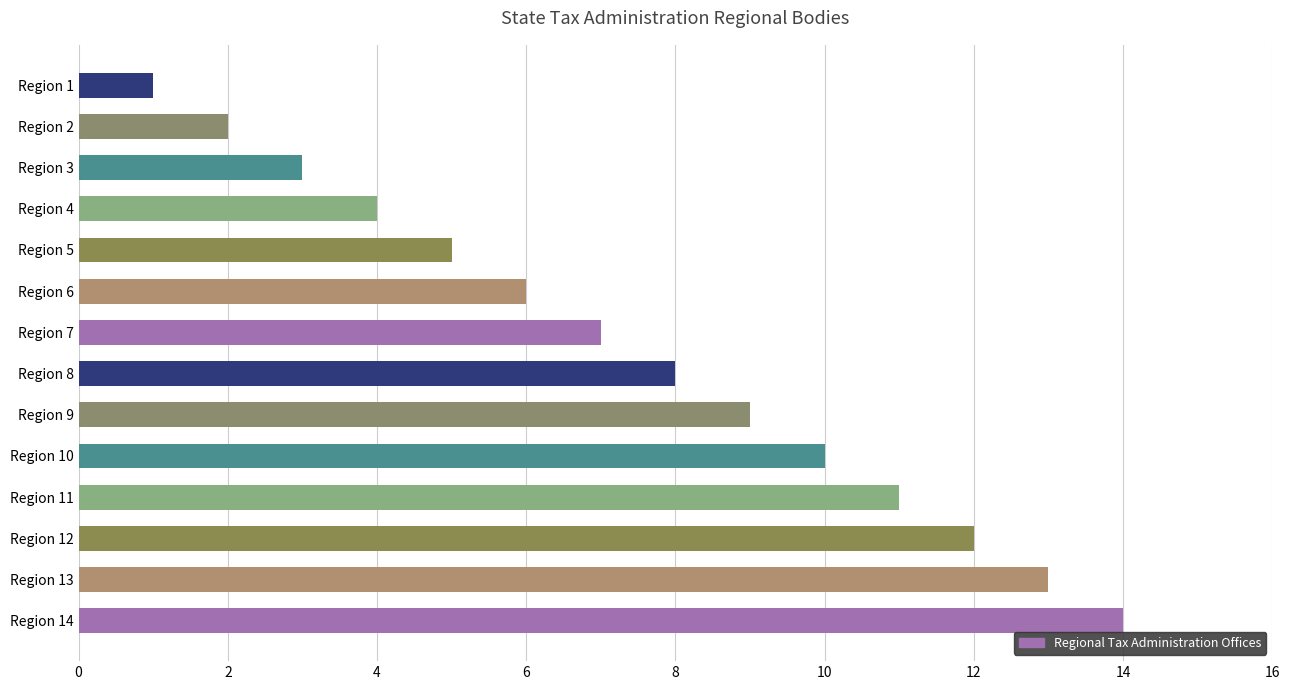

What is the change in value from Region 4 to Region 8?

+4